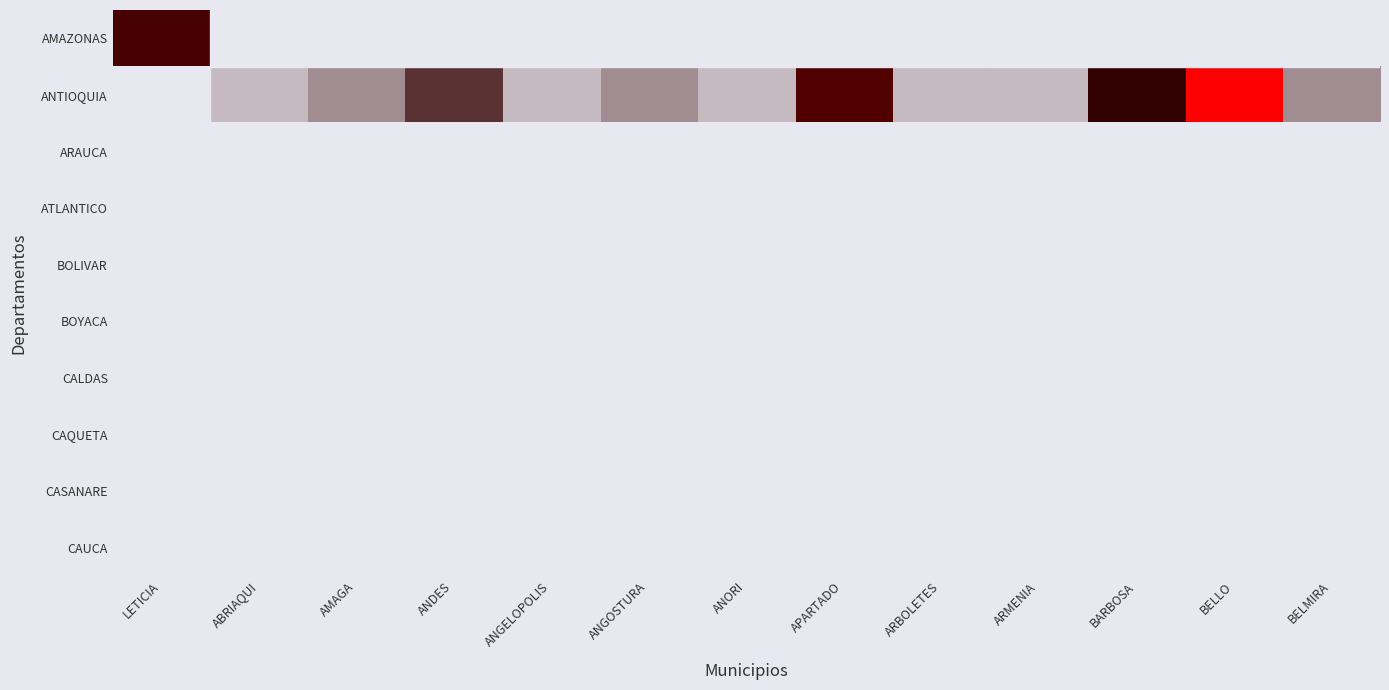

At how many categories does at least one series exceed 21?

1